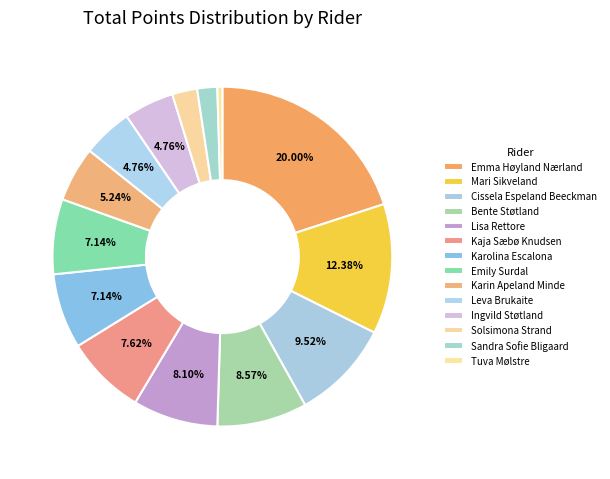

To the nearest percent, what portion does Emily Surdal represent?

7%